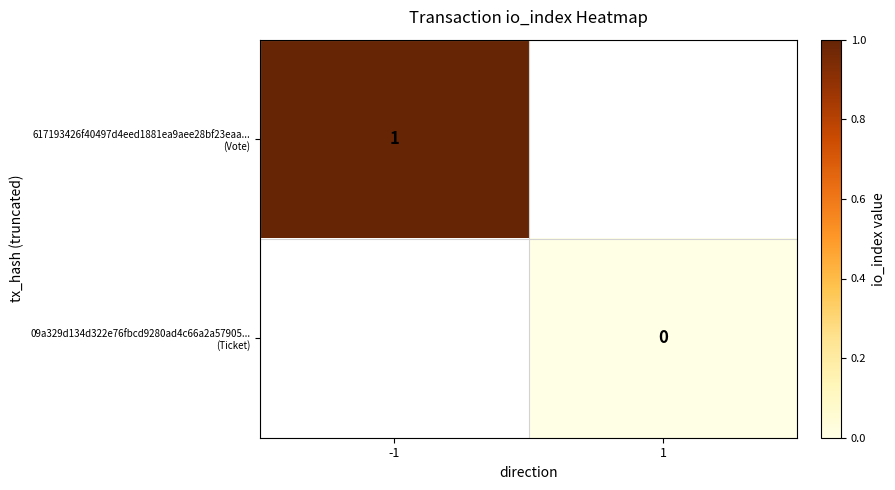

List the series in order of their peak value, highest first.

617193426f40497d4eed1881ea9aee28bf23eaa... (Vote), 09a329d134d322e76fbcd9280ad4c66a2a57905... (Ticket)